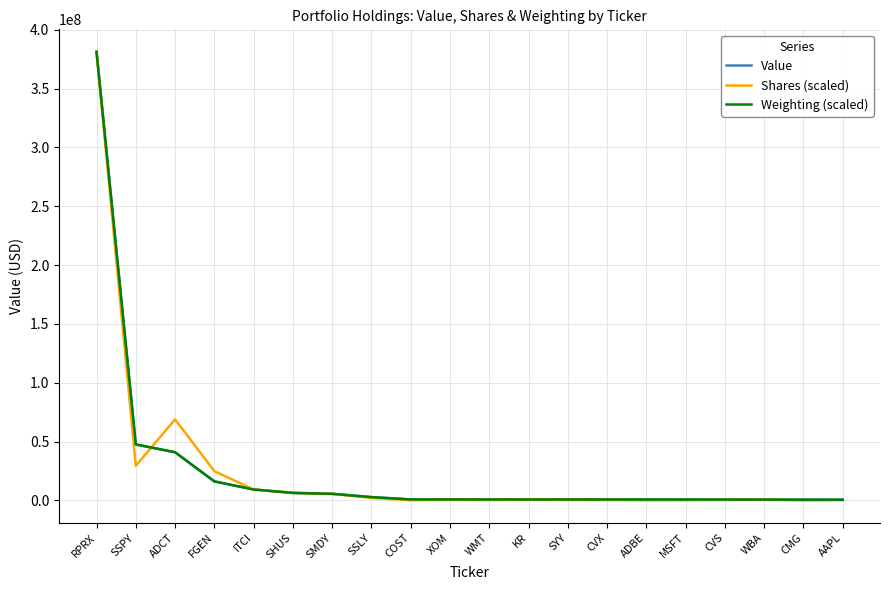

What is the approximate value of Weighting (scaled) at RPRX?

381307000.0